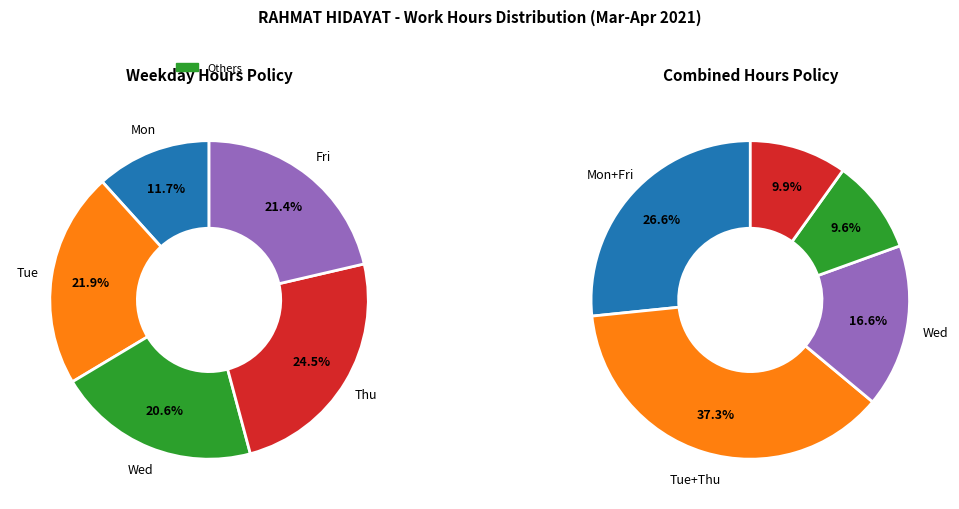

What is the largest slice in the pie chart?

1-Thu